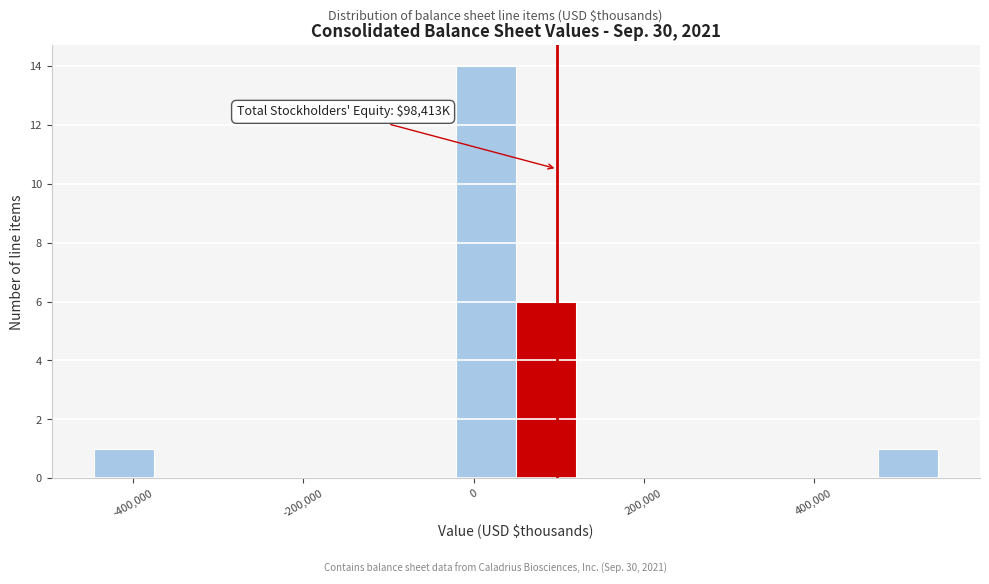

Around what value on the x-axis is the tallest bar? Give the approximate position of its centre, as read against the axis.

20000